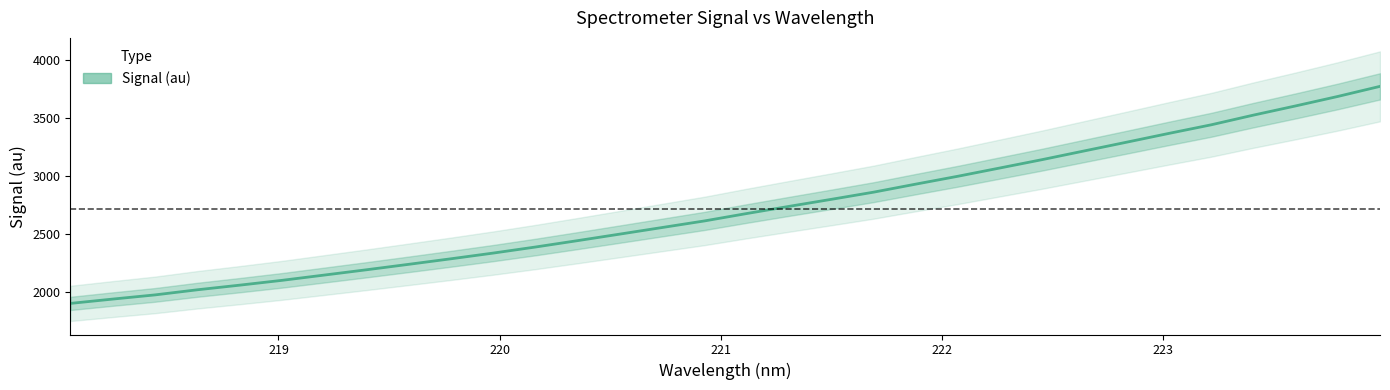

What is the sum of all values?

86740.2